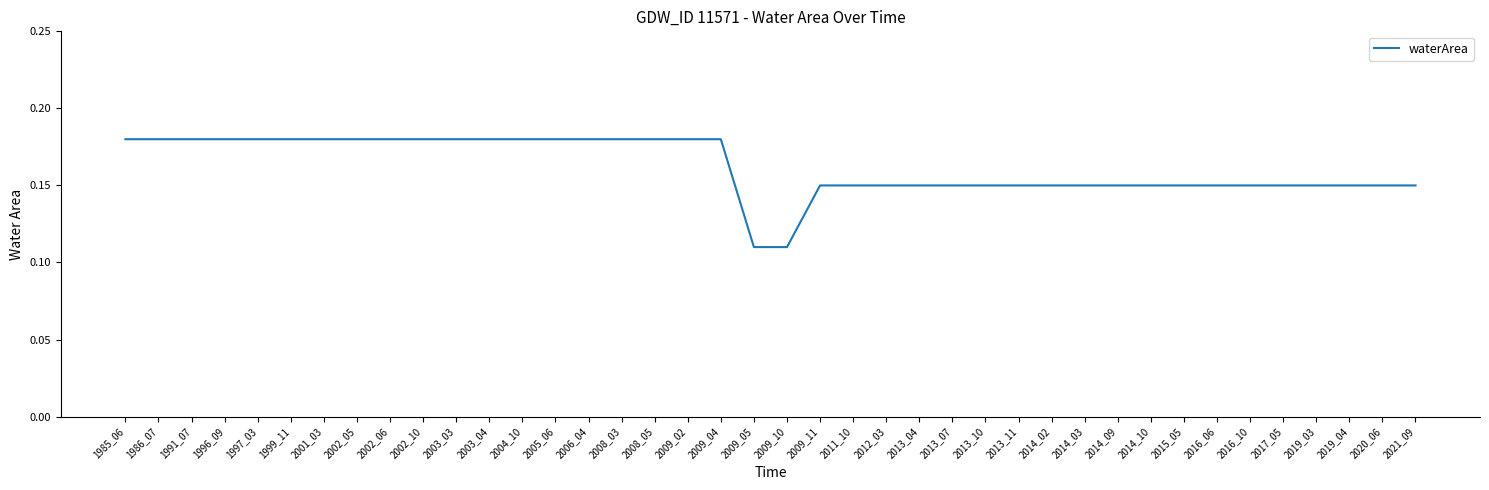

Which has a higher value, 1986_07 or 2012_03?

1986_07